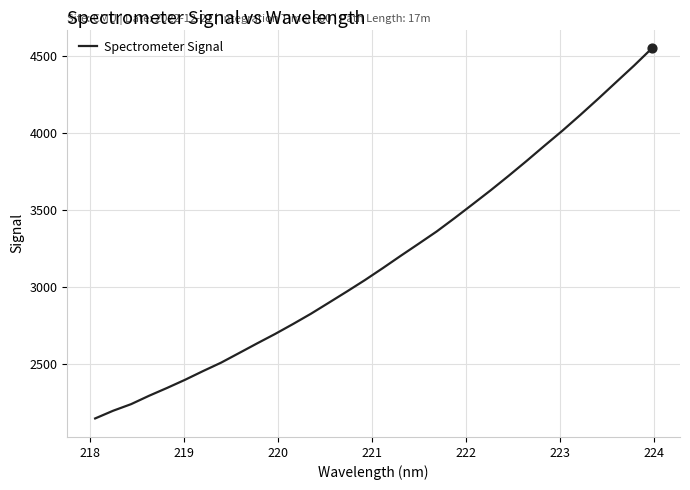

What is the maximum value shown in the chart?

4552.9